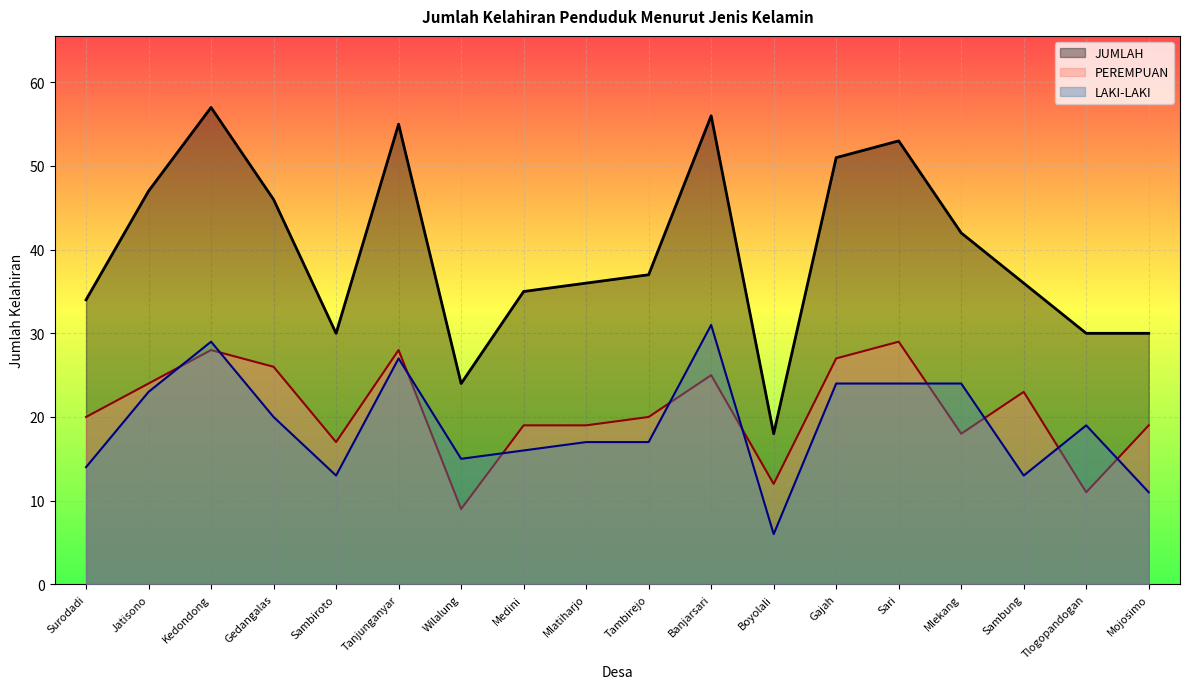

At which category is the sum across all series the highest?

Kedondong